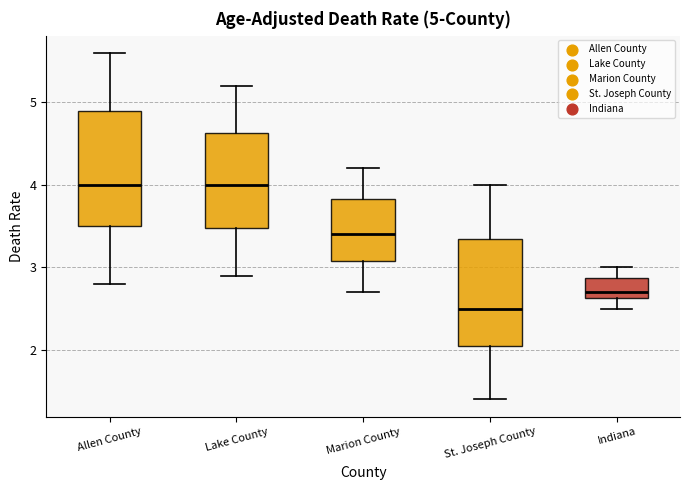

Which box has the lowest median line?

St. Joseph County